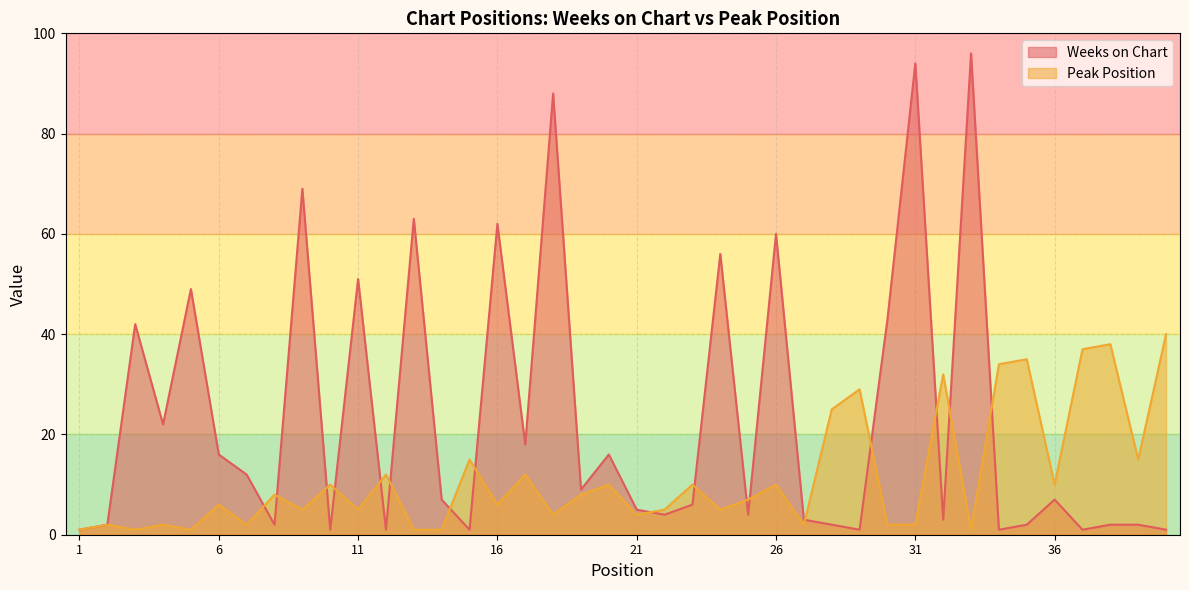

Count the number of categories in the chart.

40